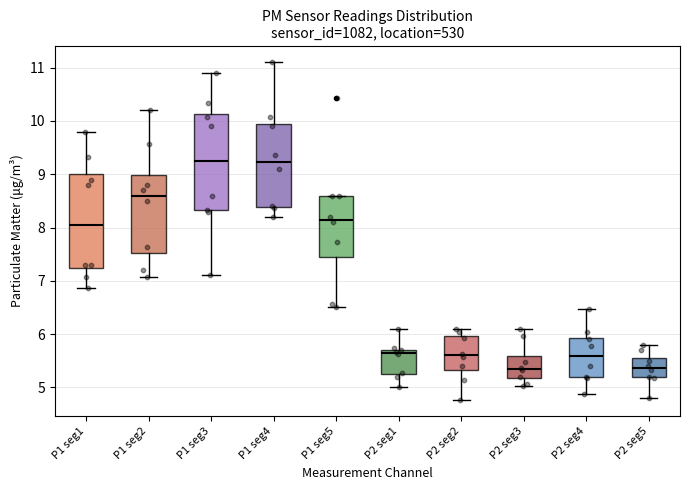

Where is the lower edge of the box for P2 seg4 on the y-axis? The values are not printed on the chart, so give them approximately, as read against the axis.

5.2